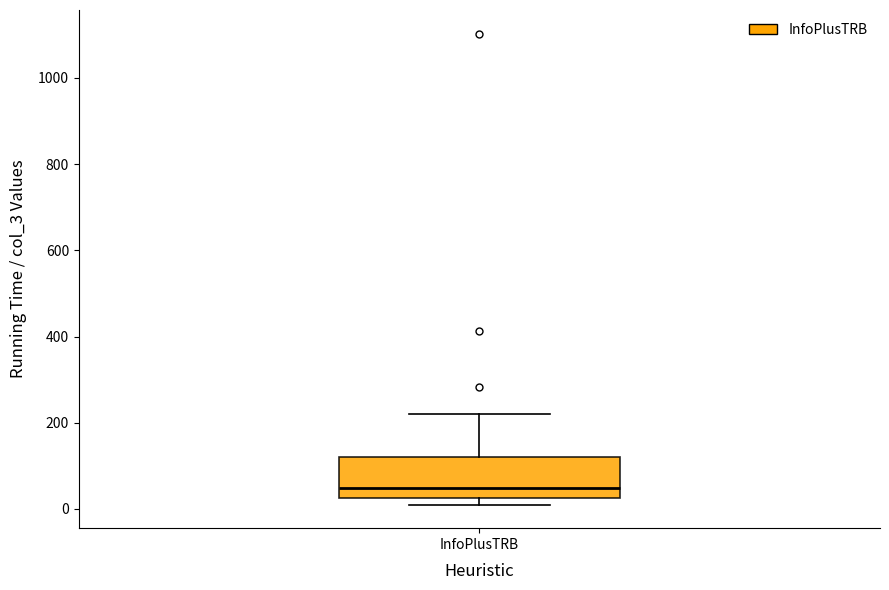

Read this box plot against the y-axis: the position of the median line, the range covered by the box, and the ends of both whiskers. The values are not printed on the chart, so give them approximately, as read against the axis.

median 40, box 20 to 120, whiskers 20 (just below the box's lower edge) to 220